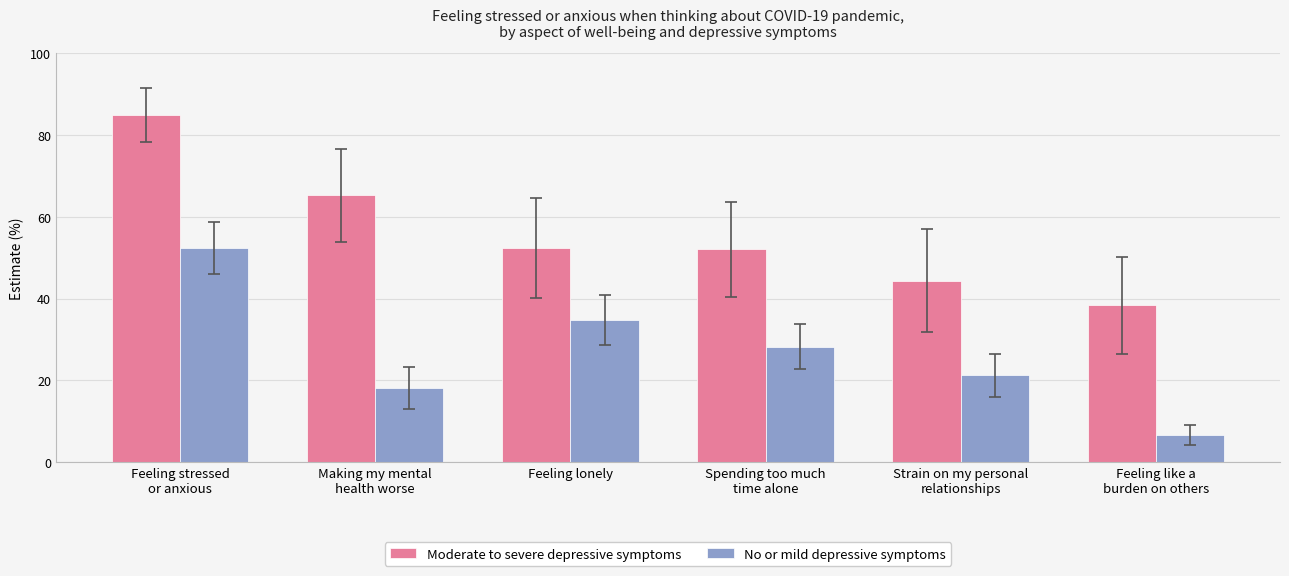

What is the sum of all No or mild depressive symptoms values?

161.2